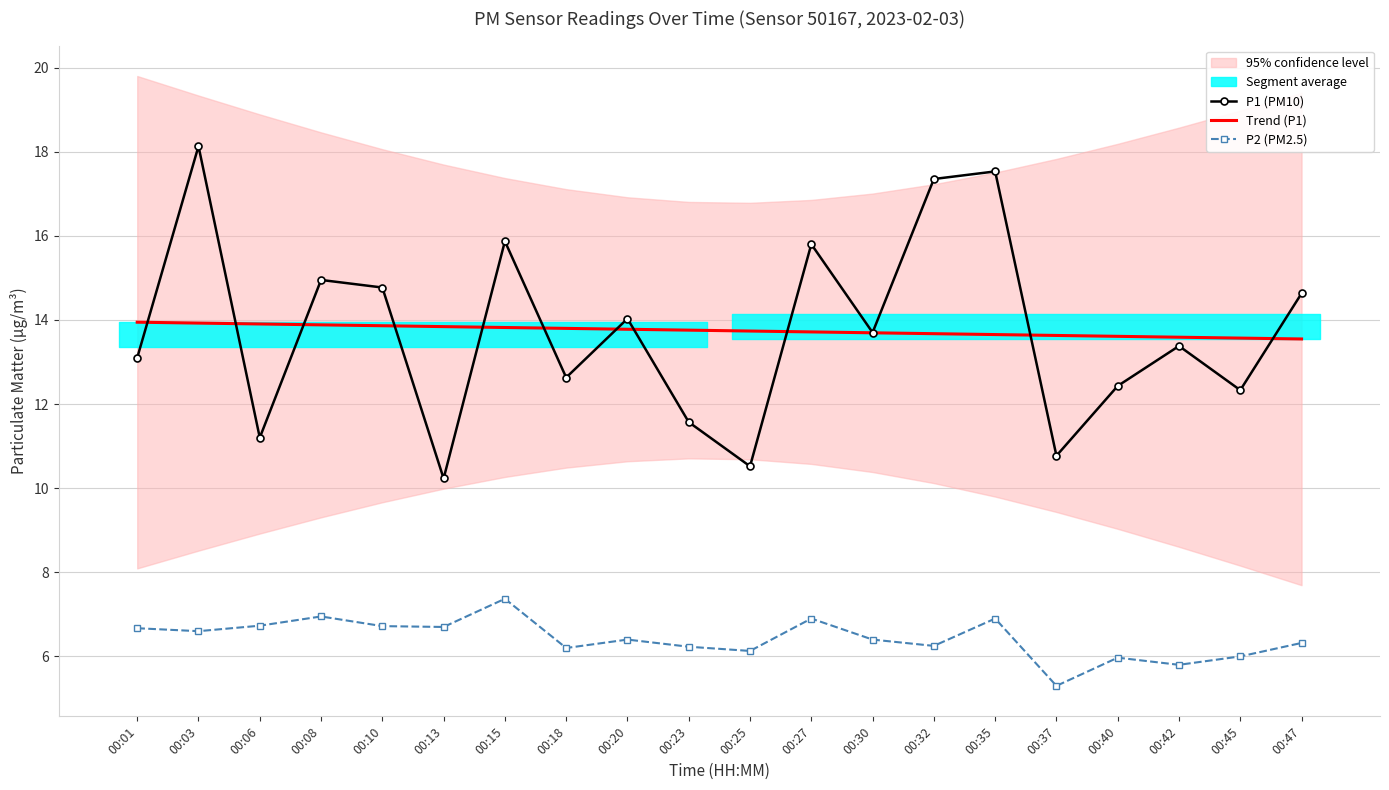

Which category has the lowest value across all series?

00:37